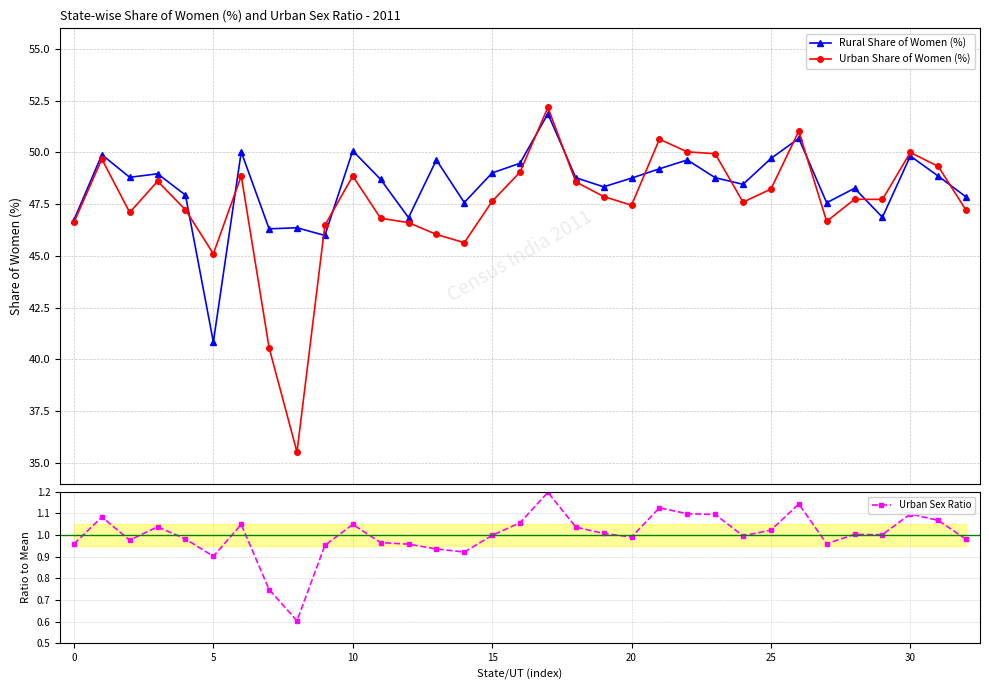

True or false: Rural Share of Women (%) has more than 1 points higher than both neighbors.

True